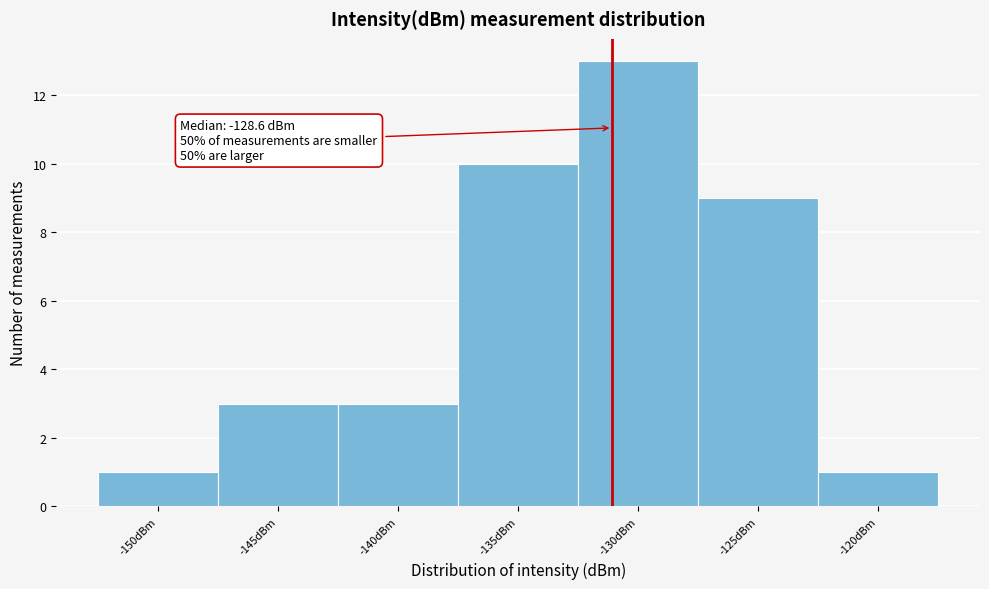

Reading left to right, list all the values displayed in this chart.

-150dBm=1	-145dBm=3	-140dBm=3	-135dBm=10	-130dBm=13	-125dBm=9	-120dBm=1